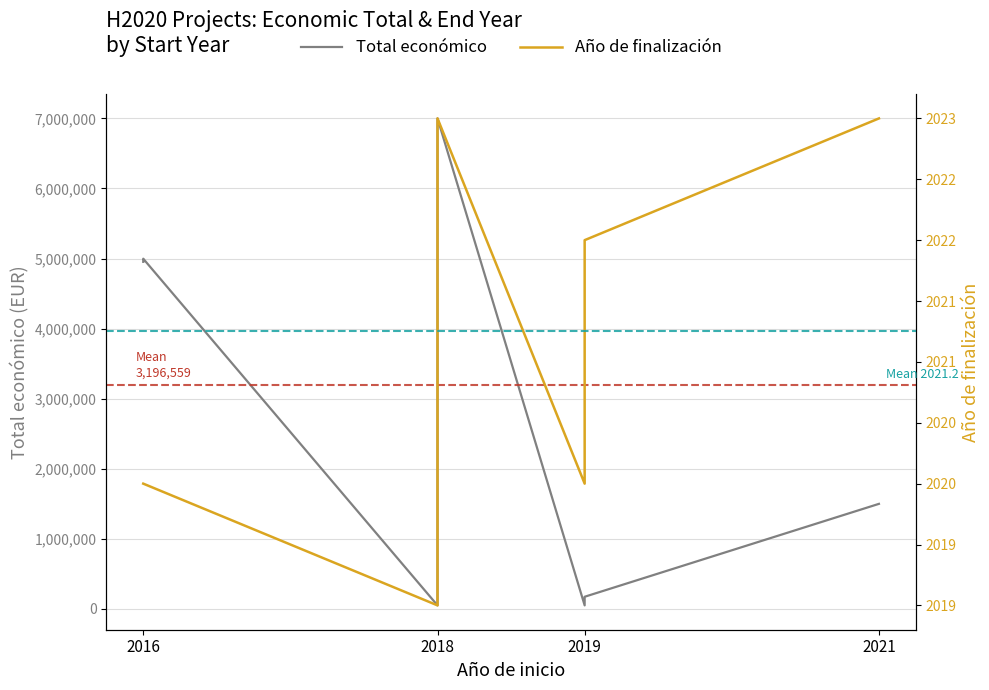

At which label is Año de finalización closest to 2021?

2016